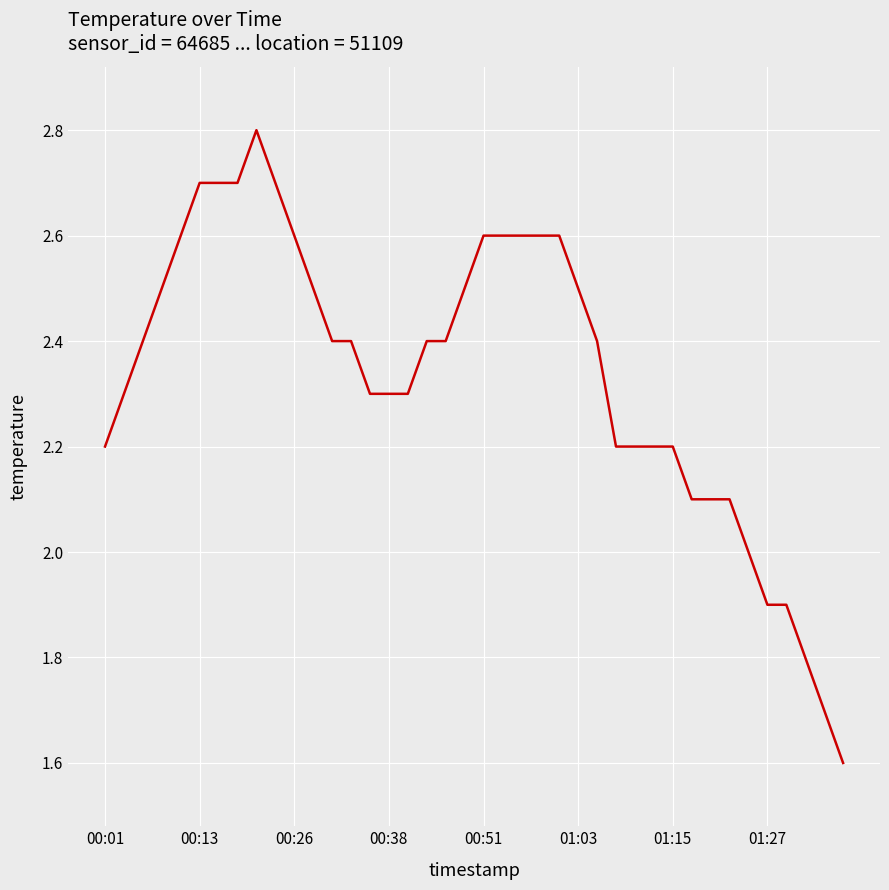

What is the greatest value displayed?

2.8